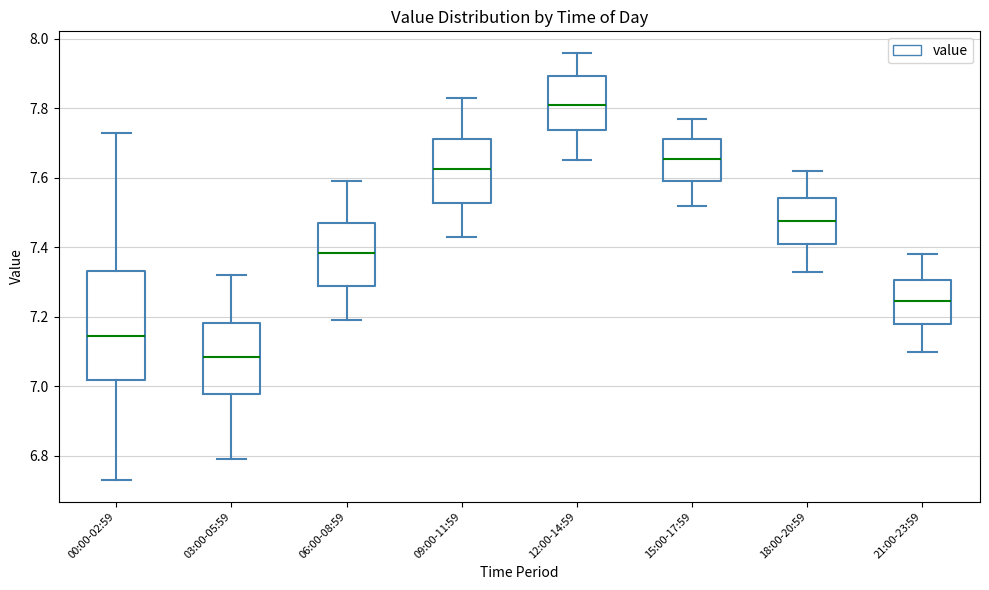

Comparing the boxes themselves (not the whiskers), which one is the tallest?

00:00-02:59